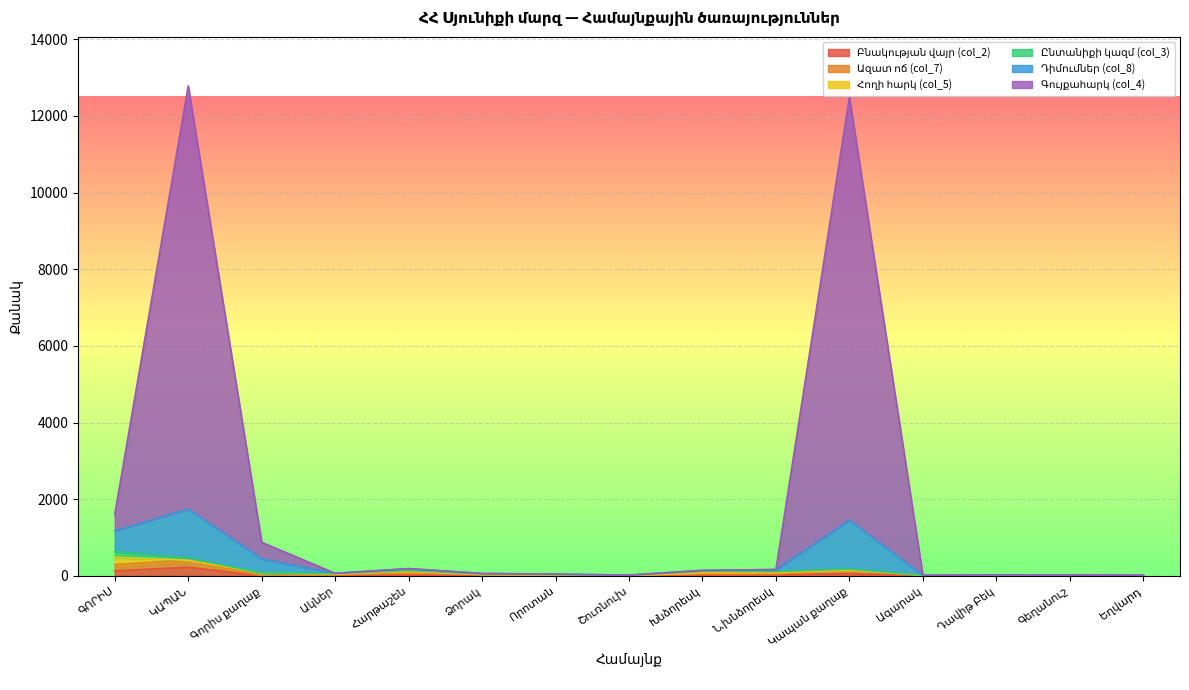

Does the chart display data point markers on the line(s)?

No